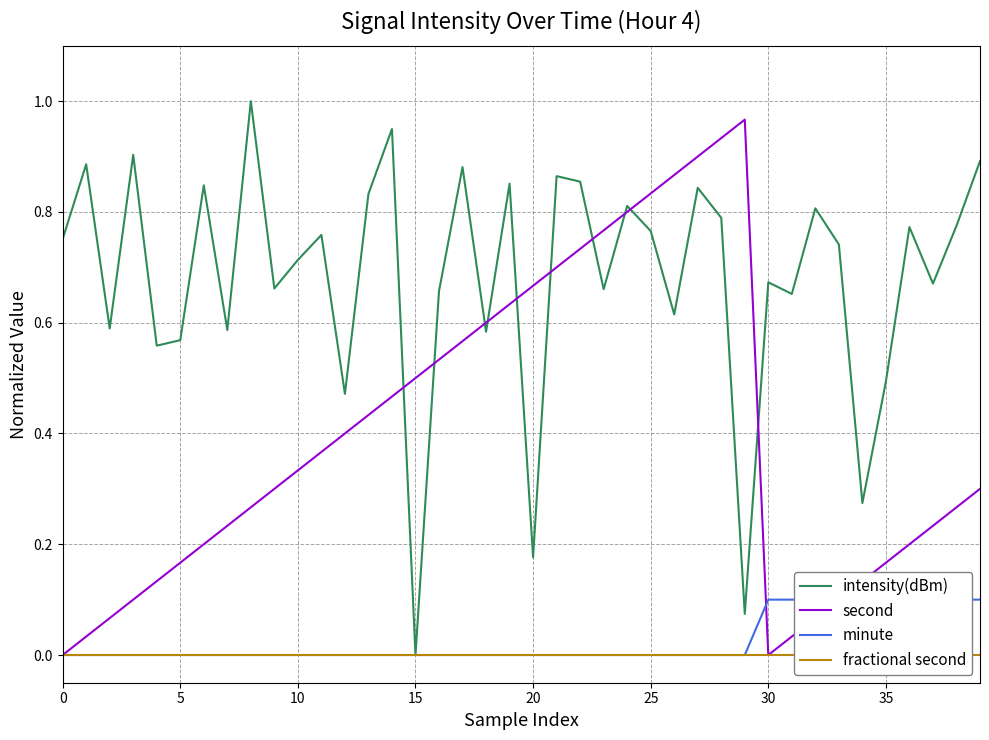

Which category has the lowest value across all series?

15